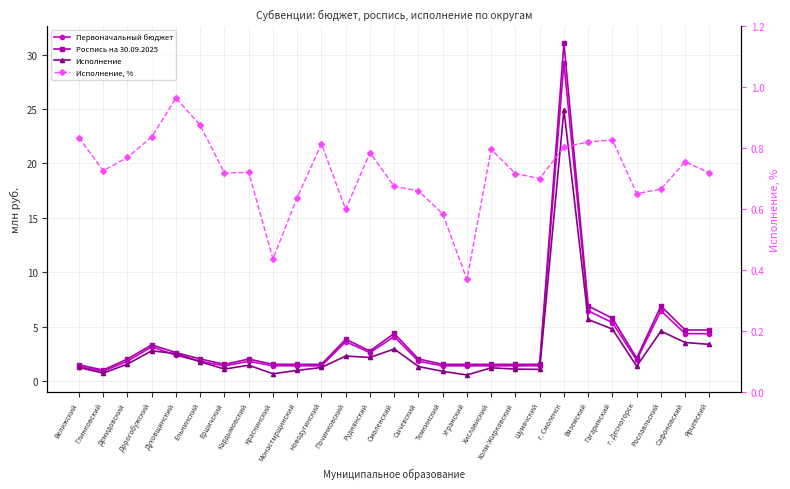

At which label is Исполнение closest to 12?

Вяземский